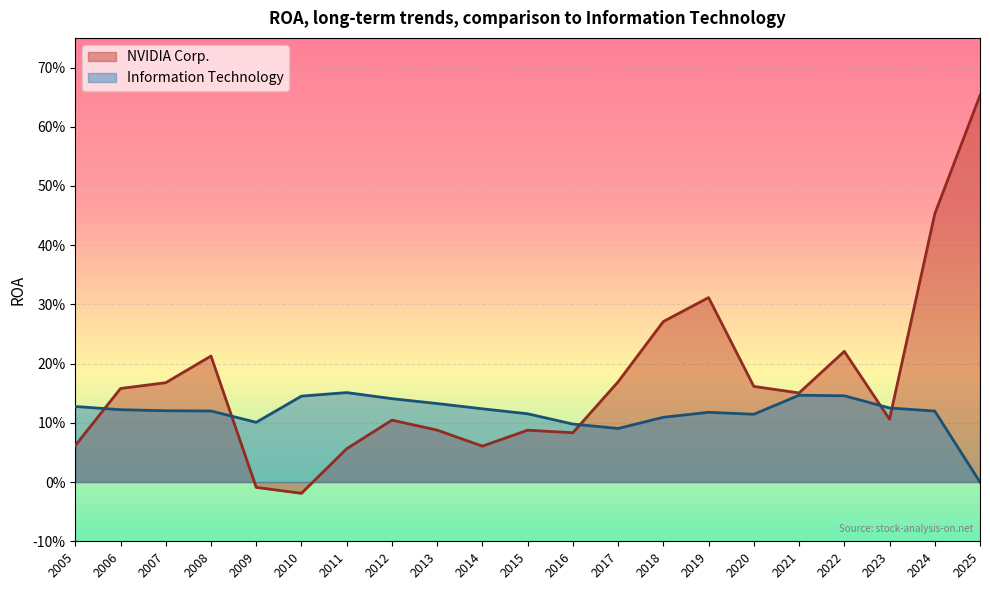

True or false: Information Technology and NVIDIA Corp. intersect in this chart.

True